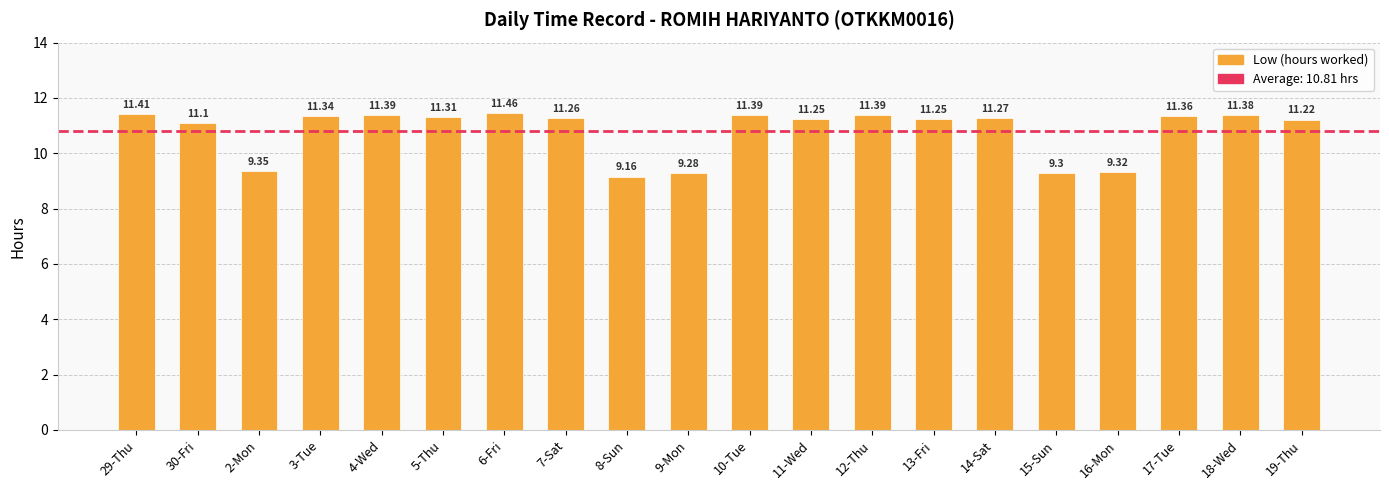

Where does the data first go above 11?

29-Thu